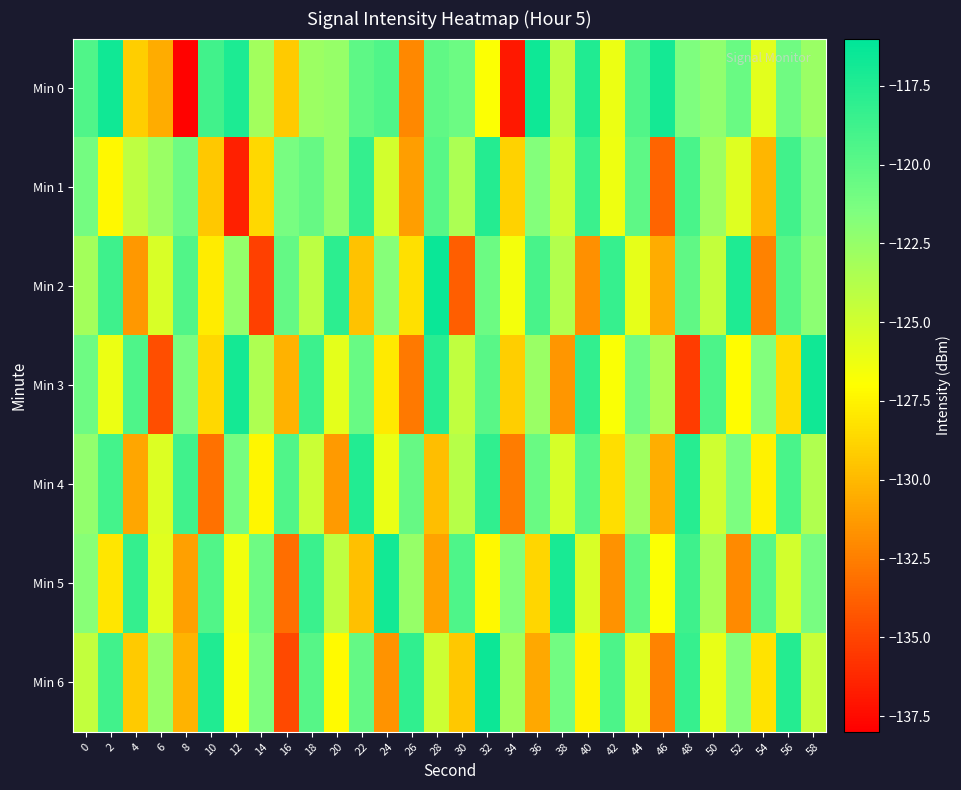

At 36, list the series in order from largest to smallest.

Min 0, Min 2, Min 4, Min 1, Min 3, Min 5, Min 6